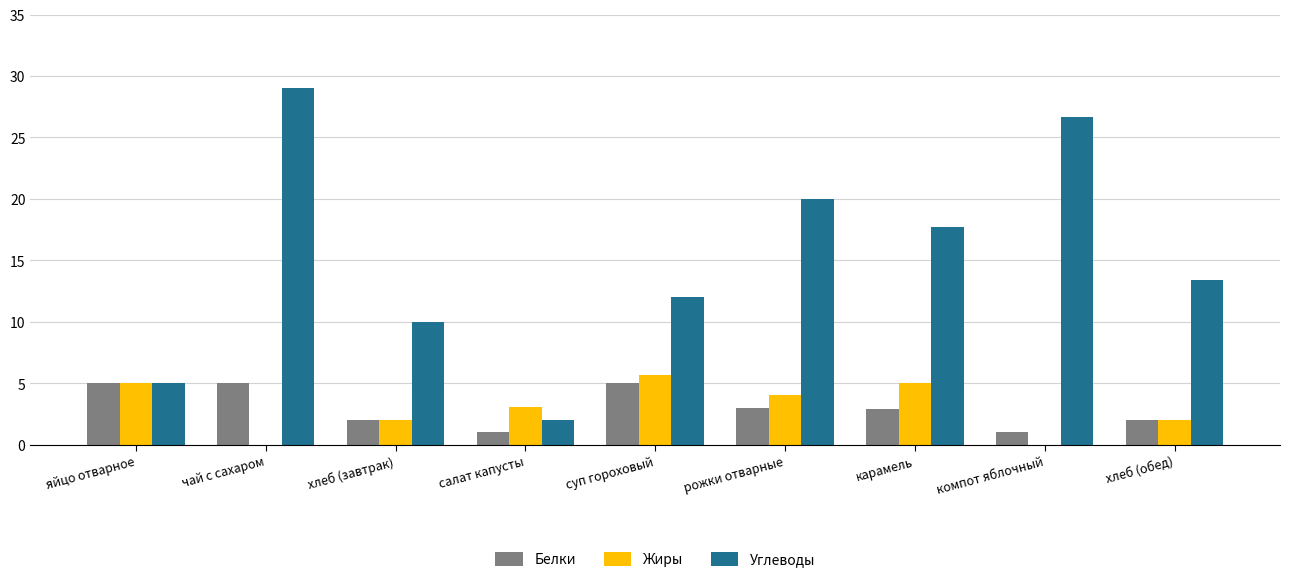

How many data points does each series have?

9